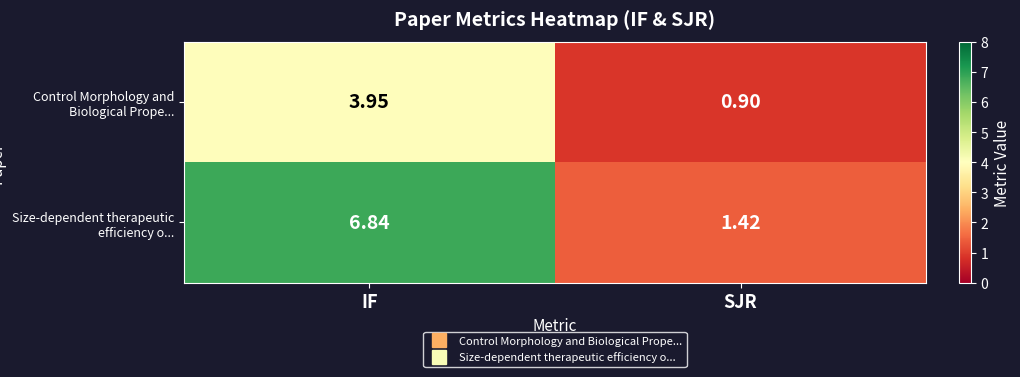

At SJR, list the series in order from largest to smallest.

Size-dependent therapeutic efficiency o..., Control Morphology and Biological Prope...